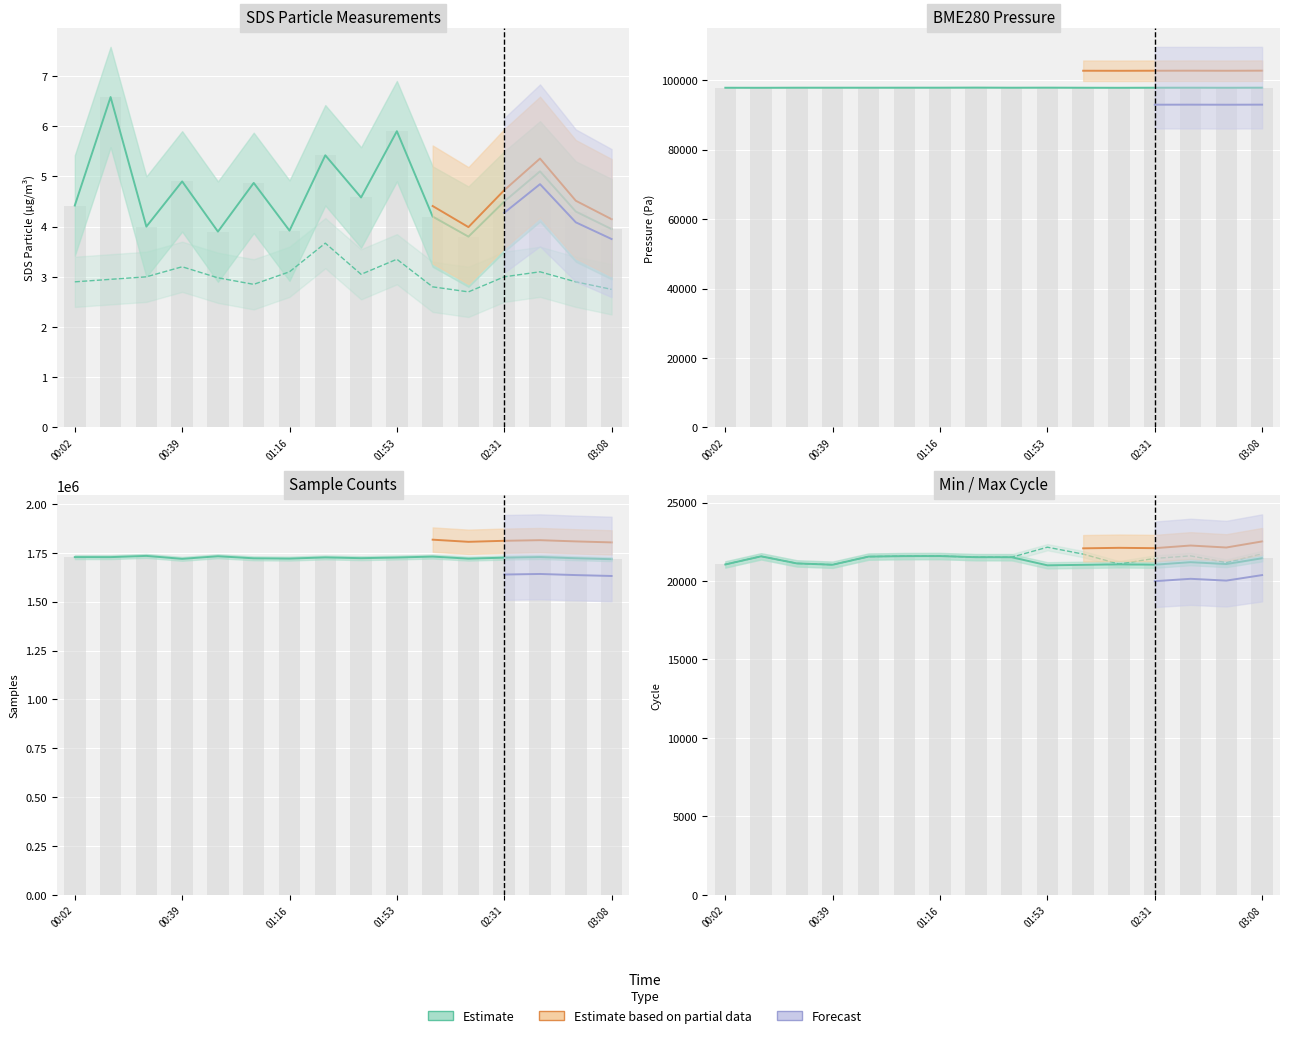

Rank the categories by SDS_P2 value from lowest to highest.

2022/12/12 02:18, 2022/12/12 03:08, 2022/12/12 02:06, 2022/12/12 01:03, 2022/12/12 00:02, 2022/12/12 02:56, 2022/12/12 00:14, 2022/12/12 00:51, 2022/12/12 00:26, 2022/12/12 02:31, 2022/12/12 01:41, 2022/12/12 01:16, 2022/12/12 02:43, 2022/12/12 00:39, 2022/12/12 01:53, 2022/12/12 01:28